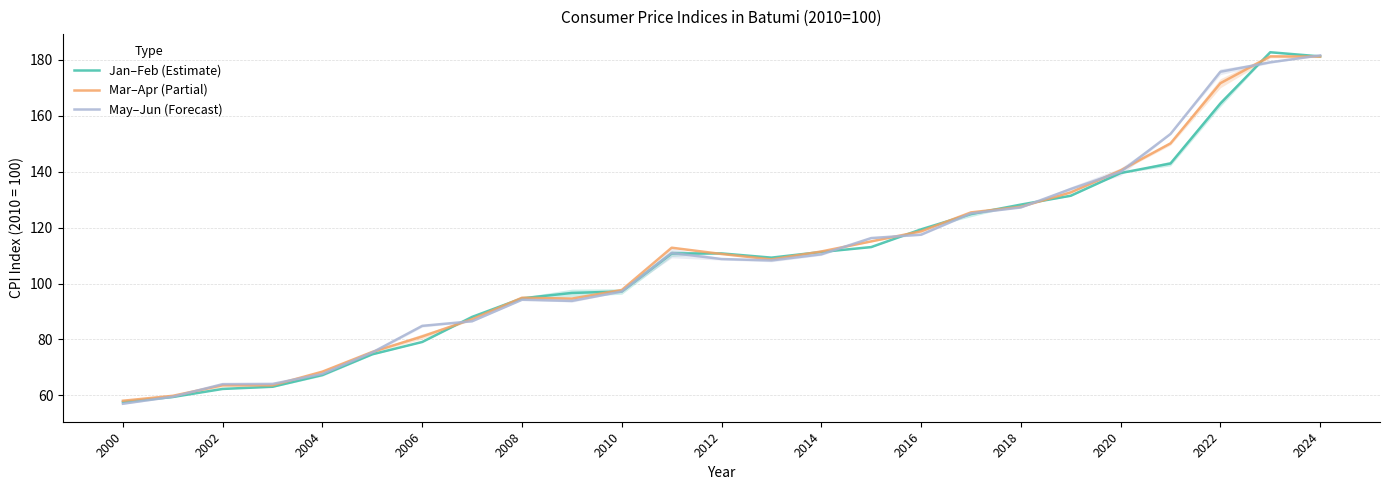

True or false: Jan–Feb (Estimate) and May–Jun (Forecast) intersect in this chart.

True